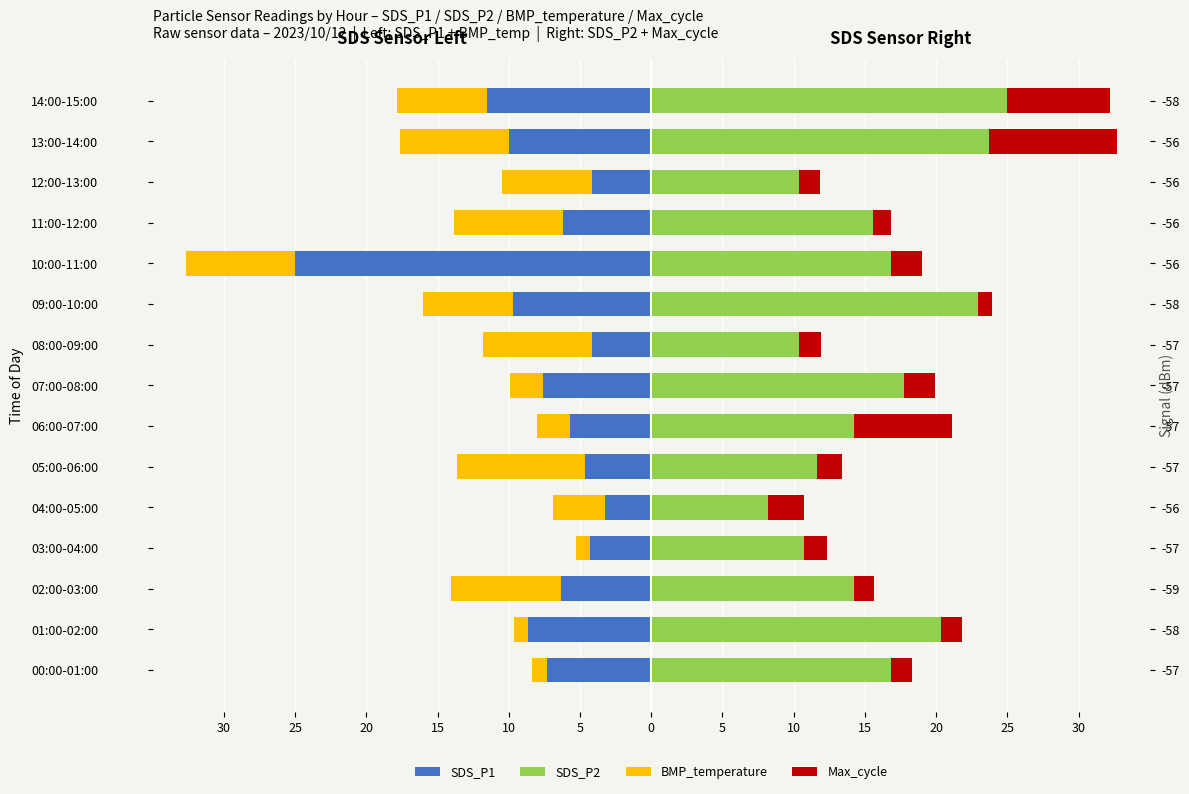

What are all the series names shown in the legend?

SDS_P1, BMP_temperature, SDS_P2, Max_cycle